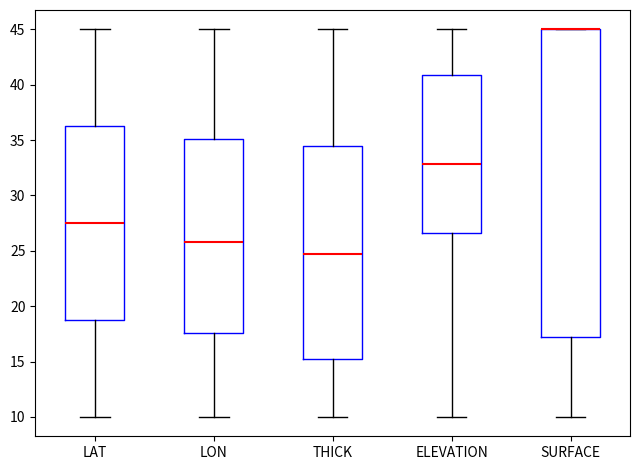

Comparing the boxes themselves (not the whiskers), which one is the tallest?

SURFACE